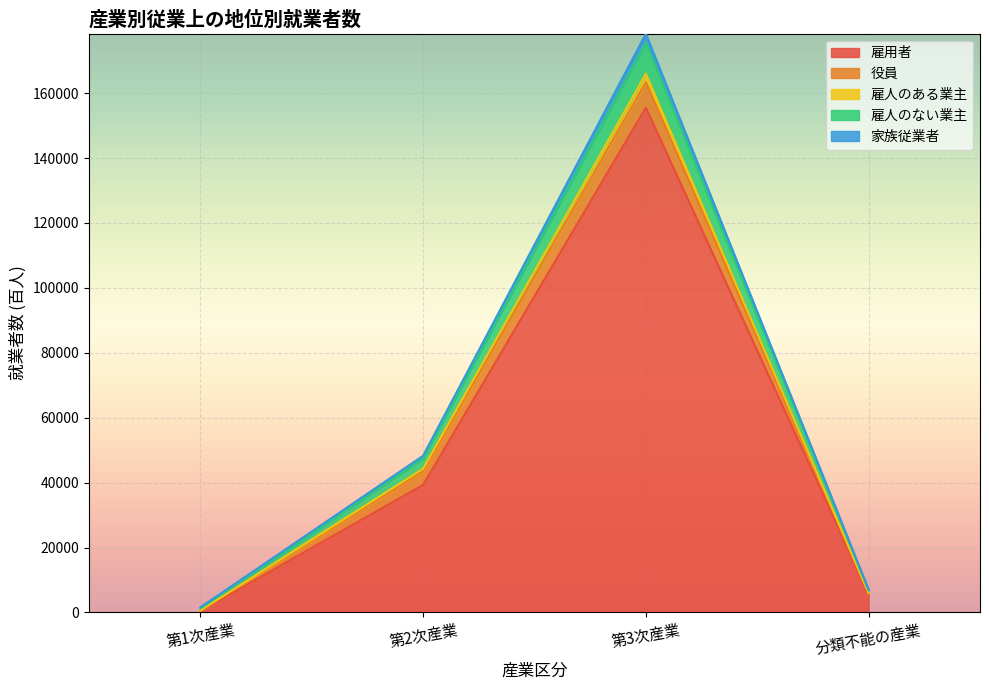

The value of 雇人のある業主 at 第1次産業 is 2738. True or false?

False